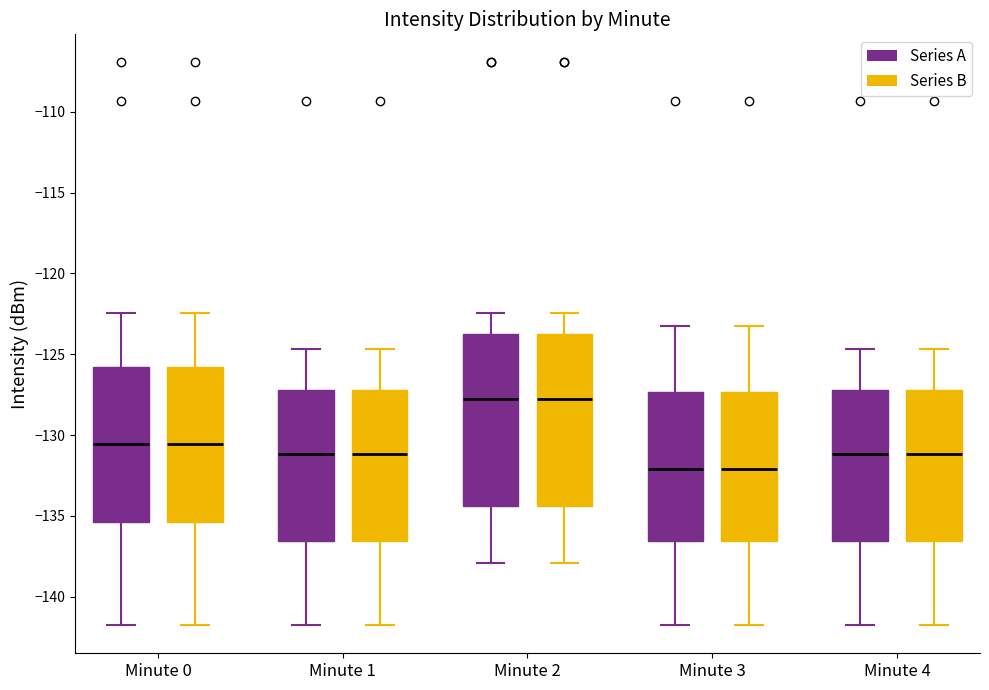

Reading left to right, transcribe this box plot: for each box, give where its median line is, the range the box spans, and where its two whiskers end, as read against the y-axis. The values are not printed on the chart, so give them approximately, as read against the axis.

Minute 0 (Series A): median -130.5, box -135.5 to -126.0, whiskers -142.0 to -122.5
Minute 0 (Series B): median -130.5, box -135.5 to -126.0, whiskers -142.0 to -122.5
Minute 1 (Series A): median -131.0, box -136.5 to -127.0, whiskers -142.0 to -124.5
Minute 1 (Series B): median -131.0, box -136.5 to -127.0, whiskers -142.0 to -124.5
Minute 2 (Series A): median -128.0, box -134.5 to -124.0, whiskers -138.0 to -122.5
Minute 2 (Series B): median -128.0, box -134.5 to -124.0, whiskers -138.0 to -122.5
Minute 3 (Series A): median -132.0, box -136.5 to -127.5, whiskers -142.0 to -123.0
Minute 3 (Series B): median -132.0, box -136.5 to -127.5, whiskers -142.0 to -123.0
Minute 4 (Series A): median -131.0, box -136.5 to -127.0, whiskers -142.0 to -124.5
Minute 4 (Series B): median -131.0, box -136.5 to -127.0, whiskers -142.0 to -124.5